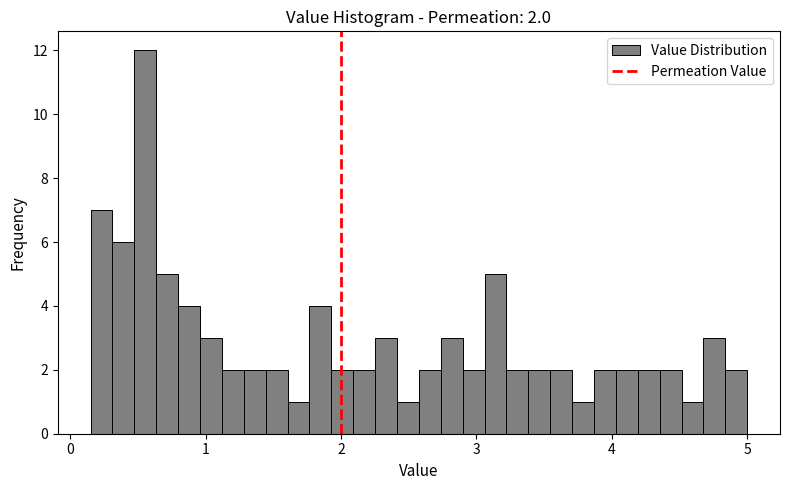

Around what value on the x-axis is the tallest bar? Give the approximate position of its centre, as read against the axis.

0.6